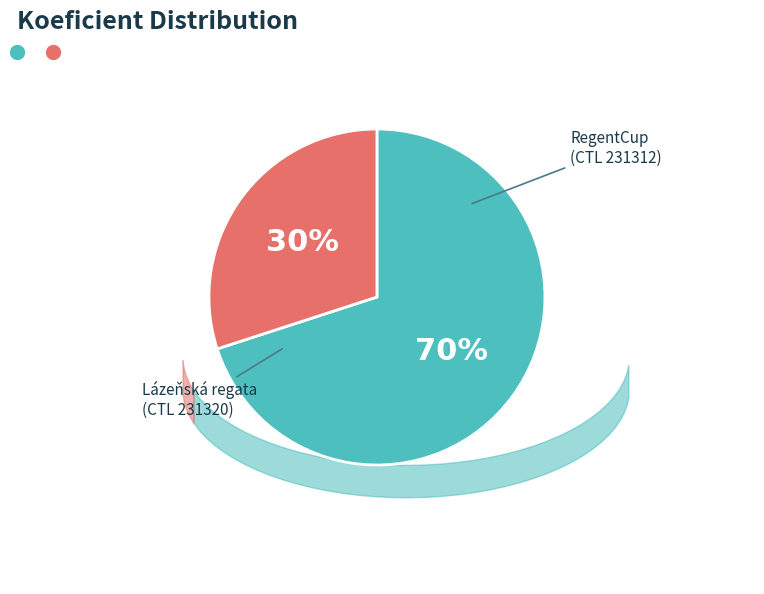

To the nearest percent, what is the average slice percentage?

50%